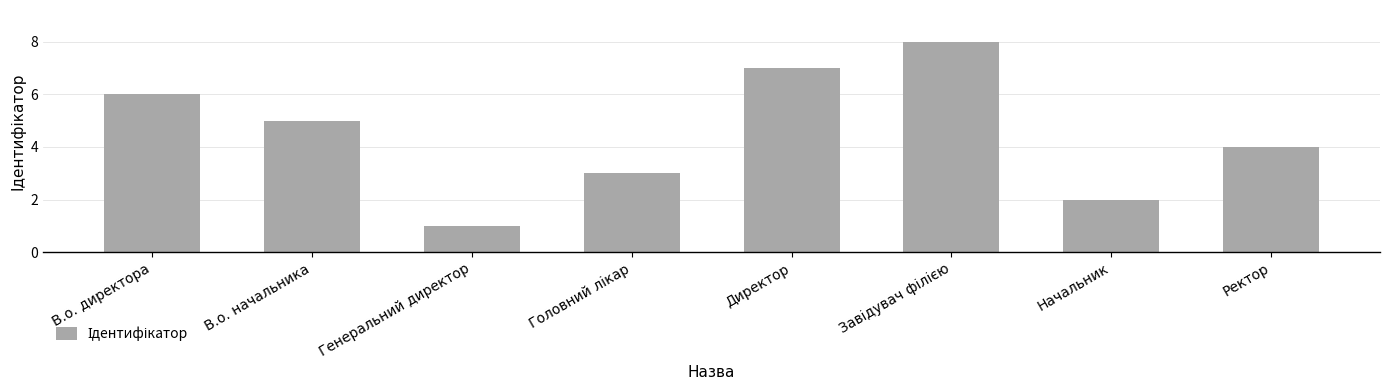

What is the difference between the maximum and minimum values?

7